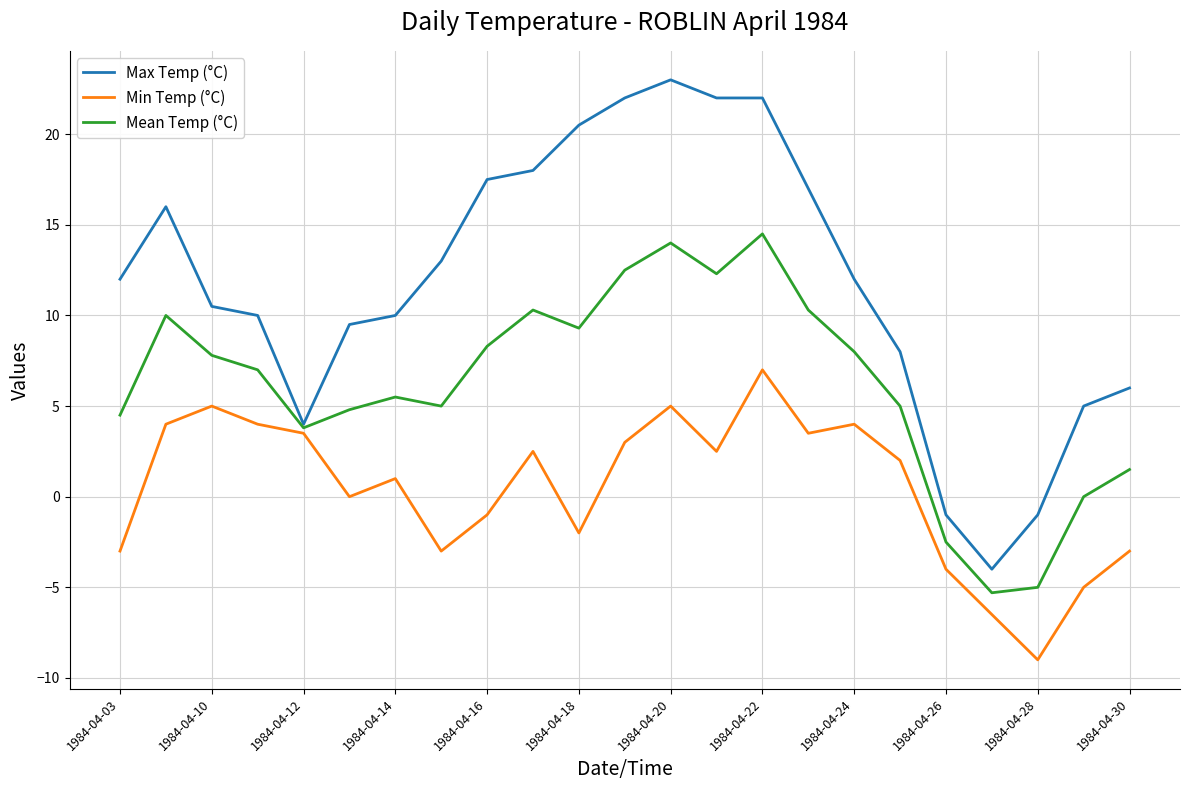

Rank the series by their maximum value, from lowest to highest.

Min Temp (°C), Mean Temp (°C), Max Temp (°C)